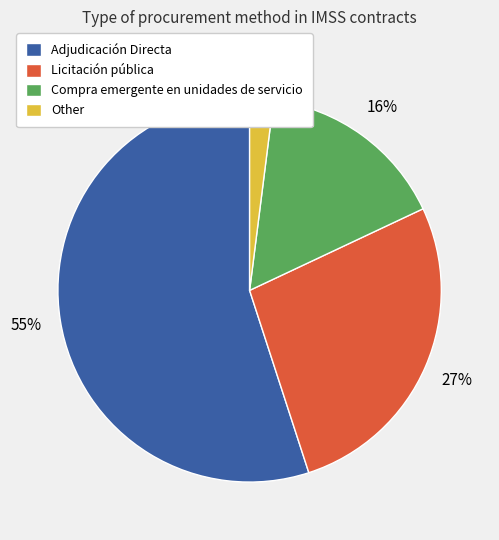

How many segments does this pie chart have?

4